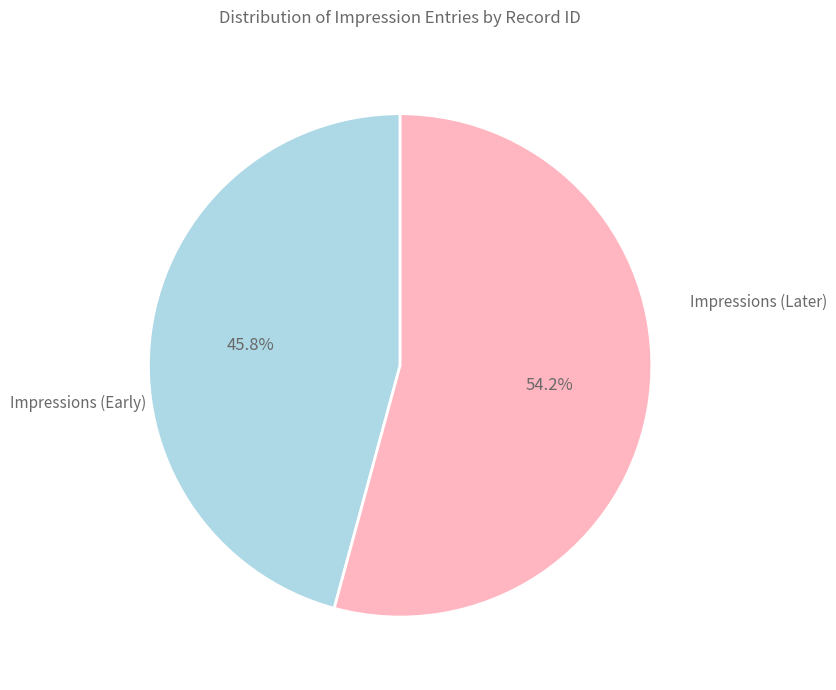

What is the ratio of the value at Impressions (Early) to the value at Impressions (Later)?

0.8